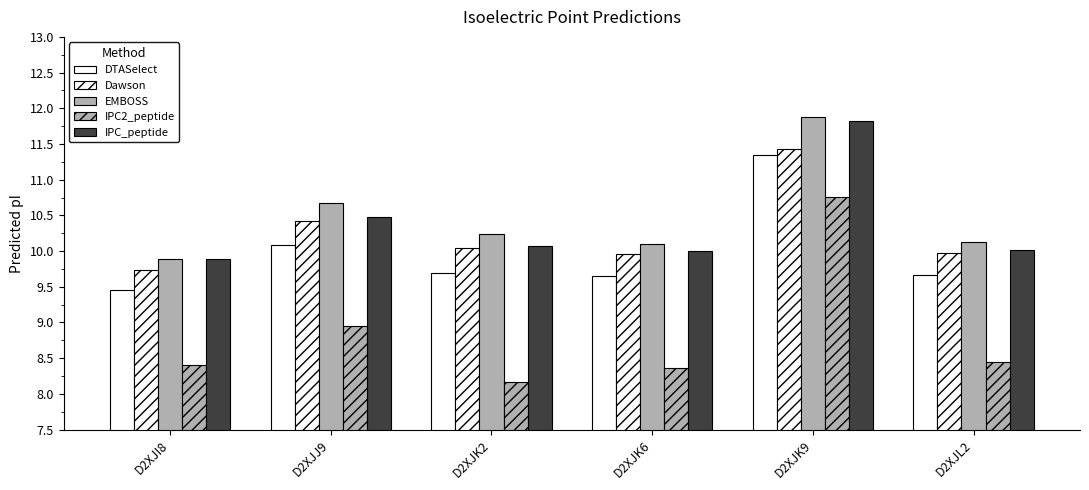

Are the bars horizontal?

No